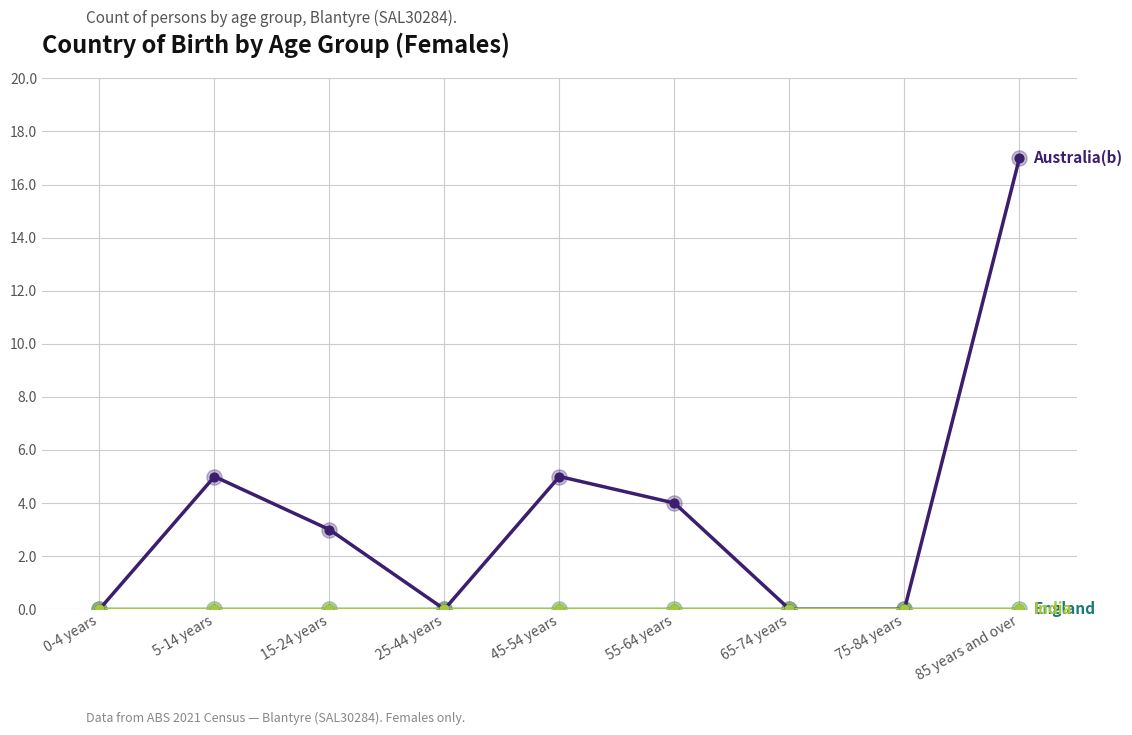

Is this an area chart (filled region under the line)?

No